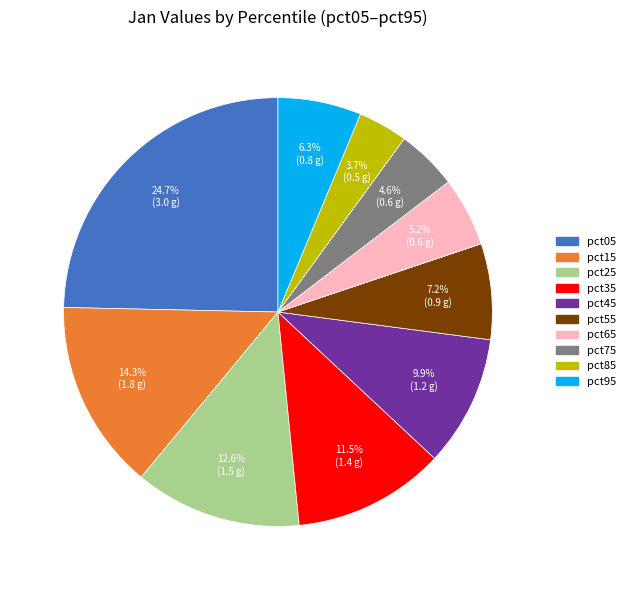

To the nearest percent, what is the difference between the largest and smallest slice percentages?

21%